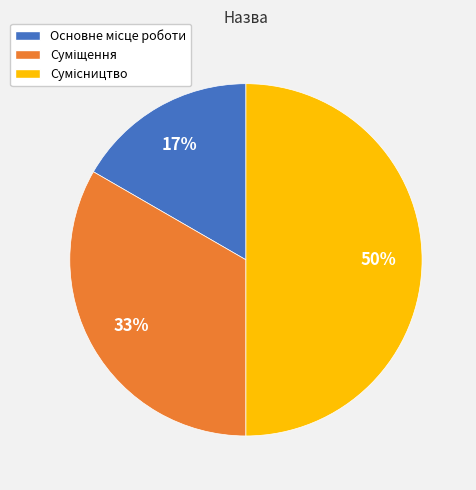

To the nearest percent, what is the average slice percentage?

33%